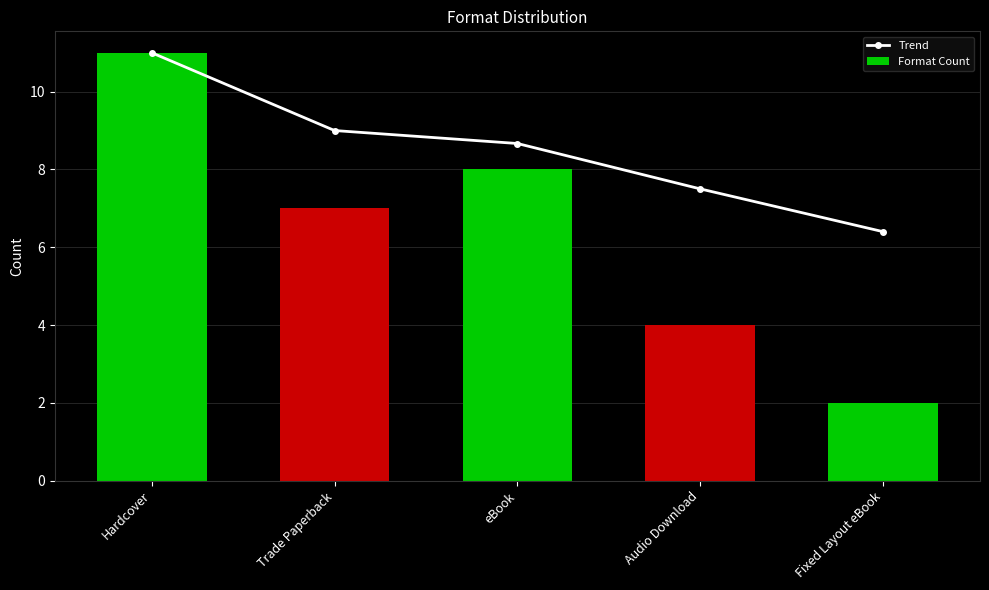

Does the chart contain any negative values?

No